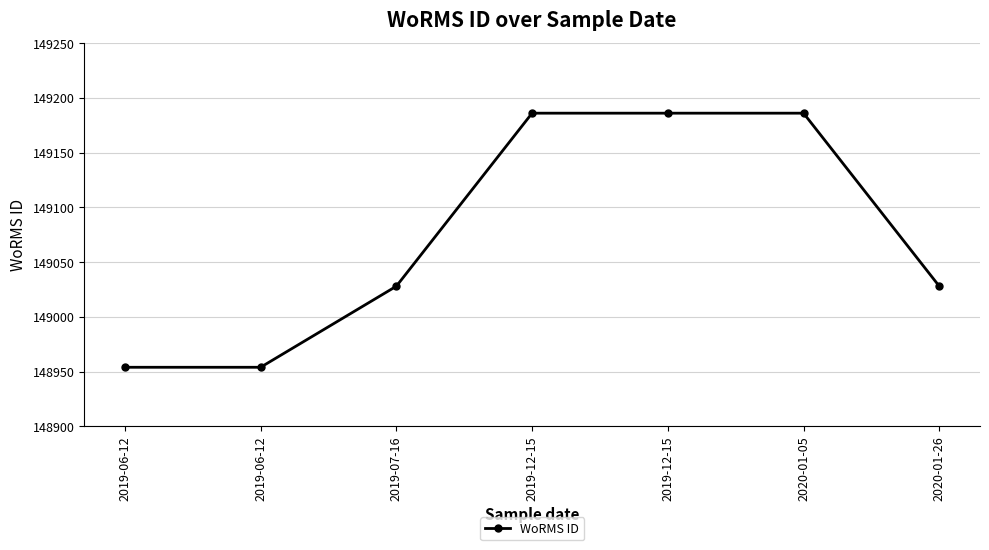

Reading right to left, extract all data points from this chart.

149028	149186	149186	149186	149028	148954	148954